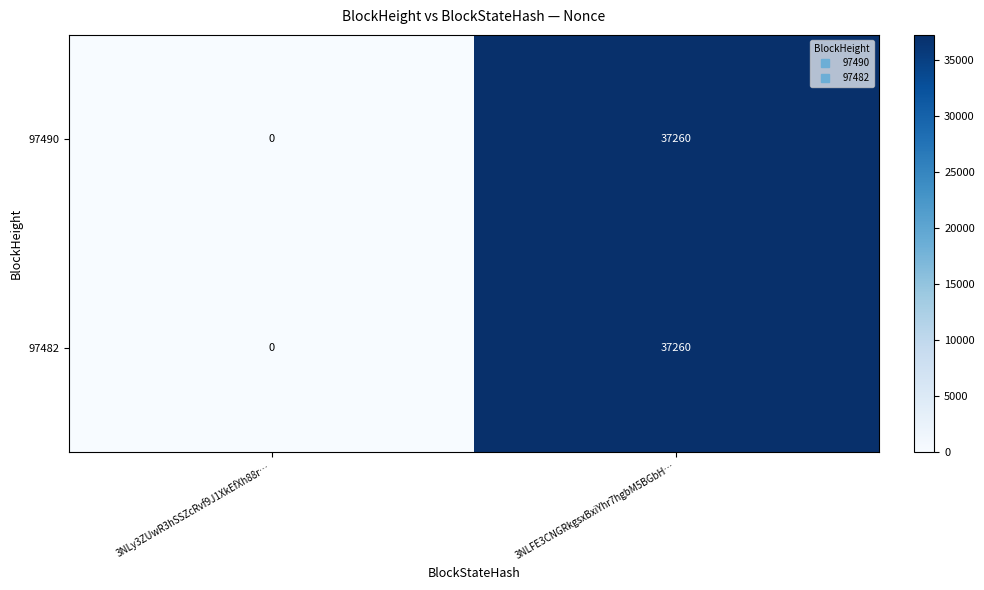

True or false: 97482 has a value of 11564 at 3NLy3ZUwR3hSSZcRvf9J1XkEfXh88r….

False